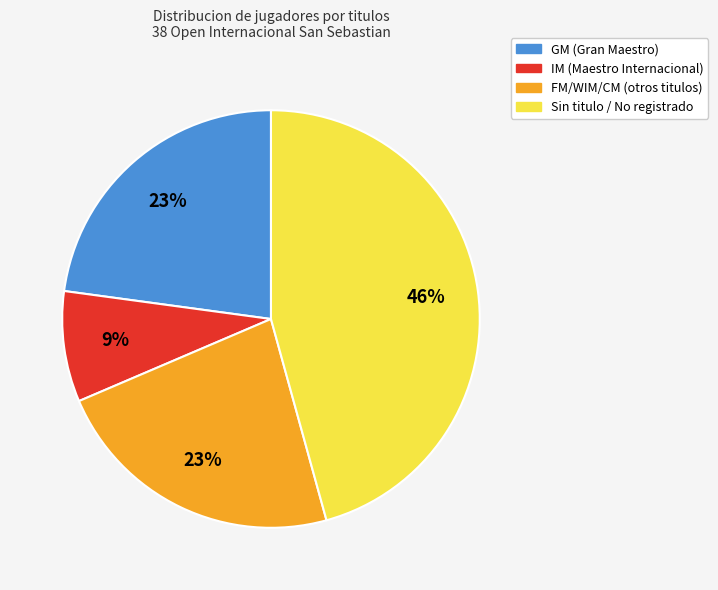

Is there any slice that represents more than half of the pie?

No